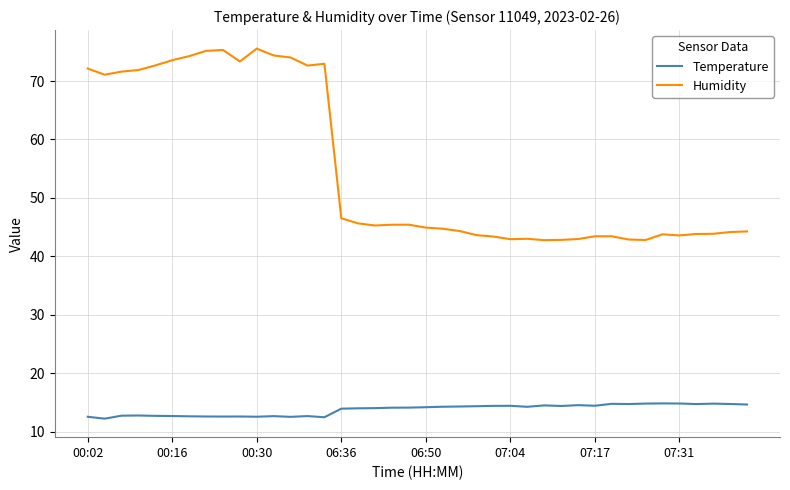

What is the difference between the maximum and minimum values in the Humidity series?

32.8